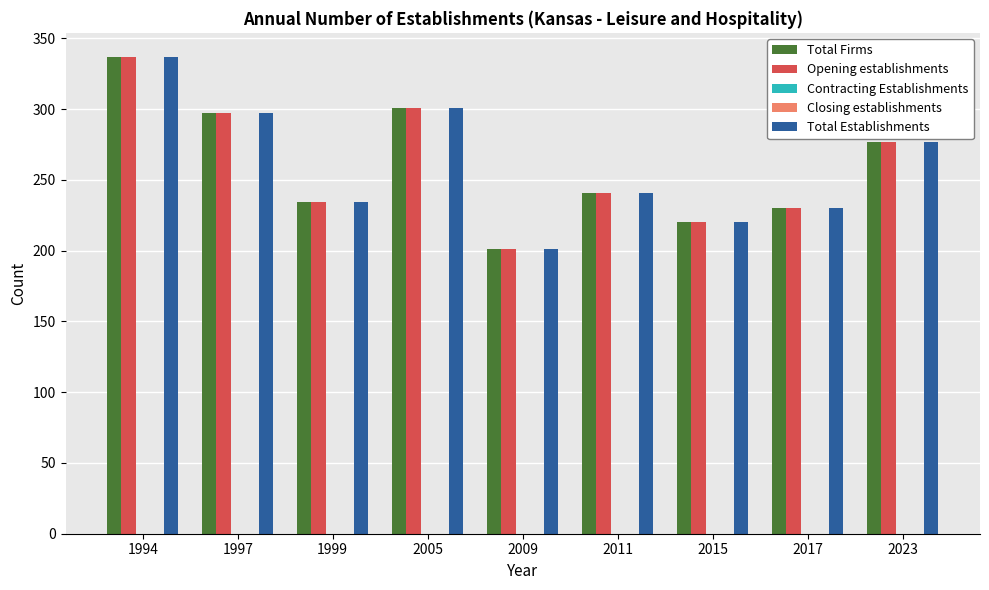

Which series has the largest total across all categories?

Total Firms